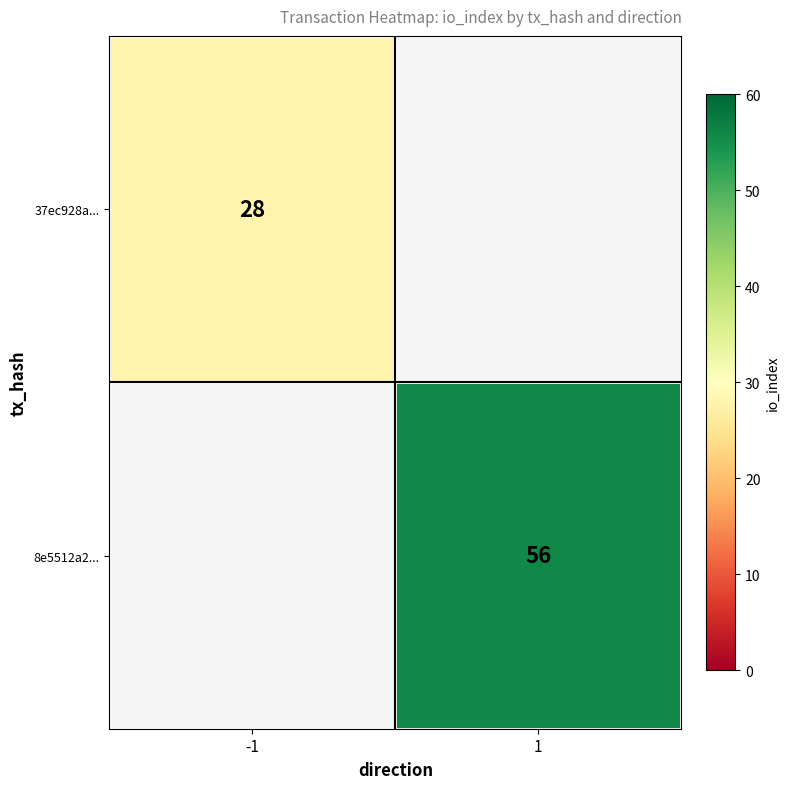

True or false: 8e5512a2... has a value of 56 at 1.

True